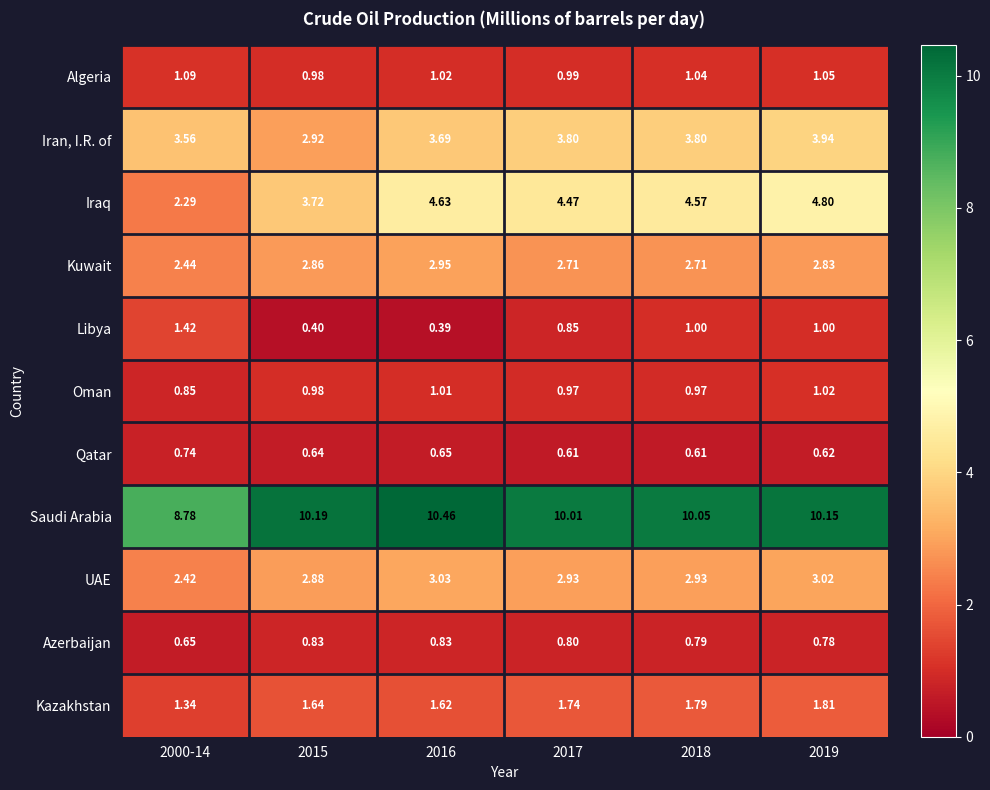

Which category has the highest value across all series?

2016